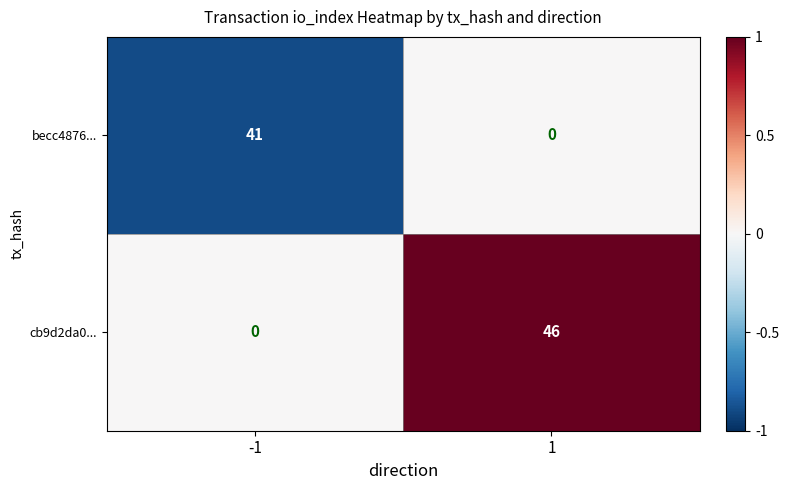

What is the total value across all series at 1?

46